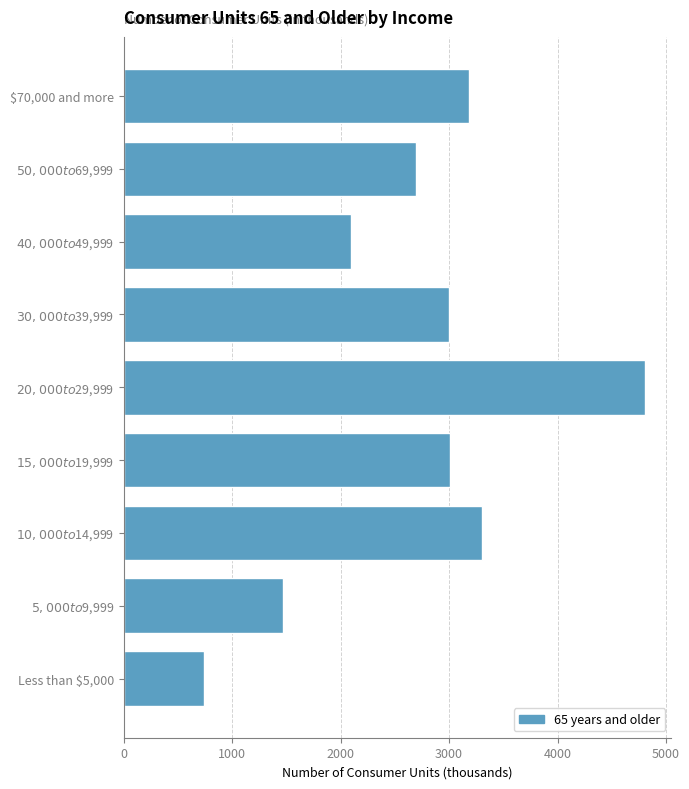

Which label corresponds to the smallest value in the chart?

Less than $5,000